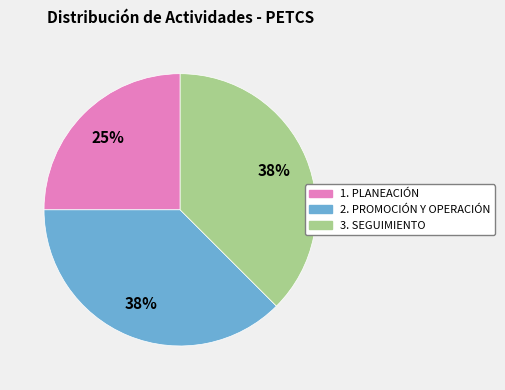

Is 1. PLANEACIÓN the majority of the pie?

No